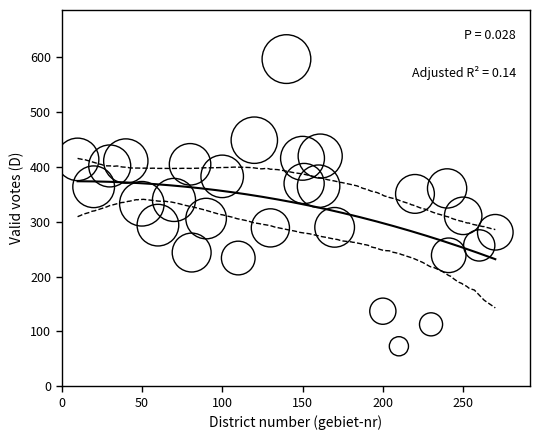

What is the range of X values (max minus min)?

260